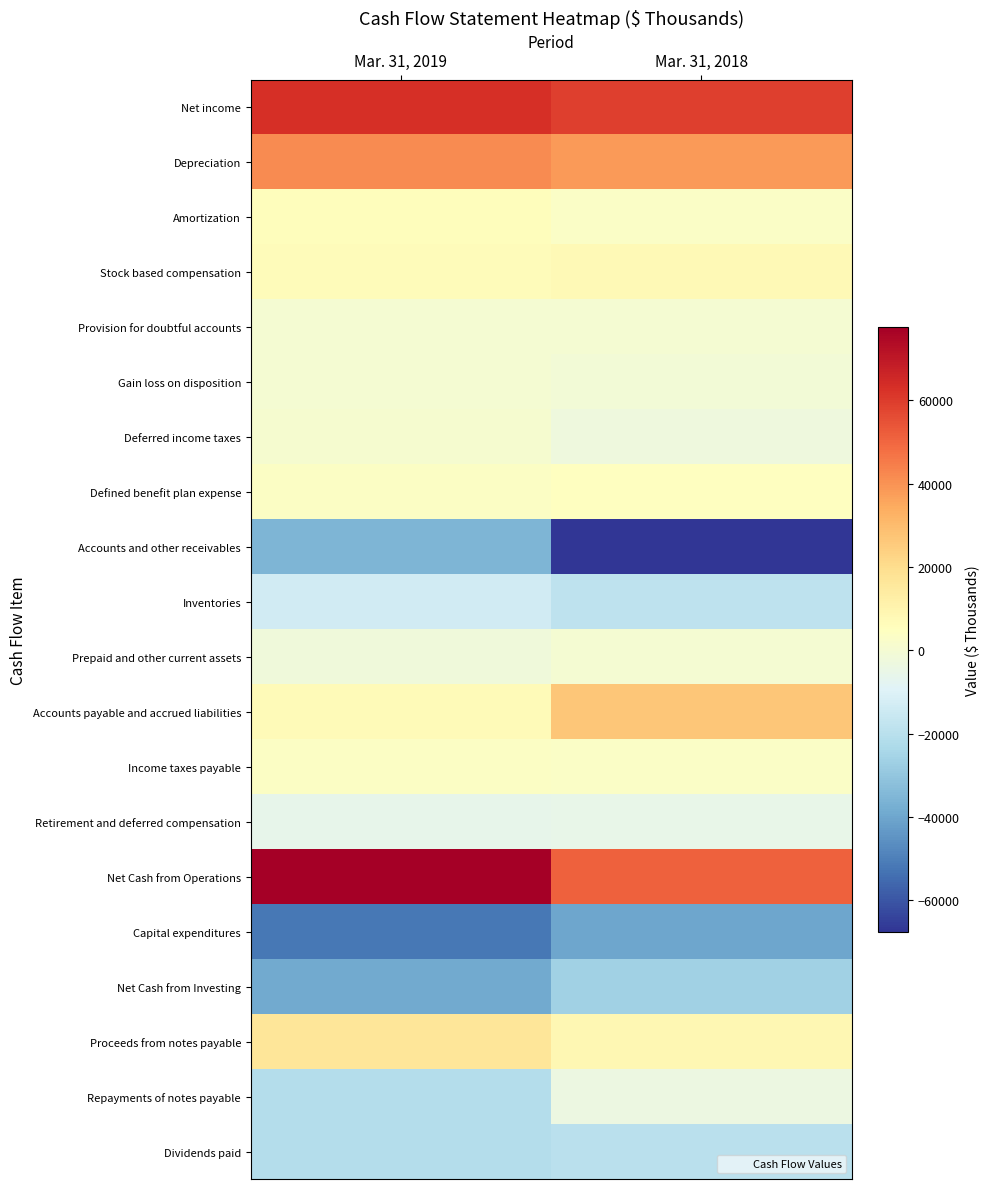

What is the spread (max minus min) of values at Mar. 31, 2019?

129378